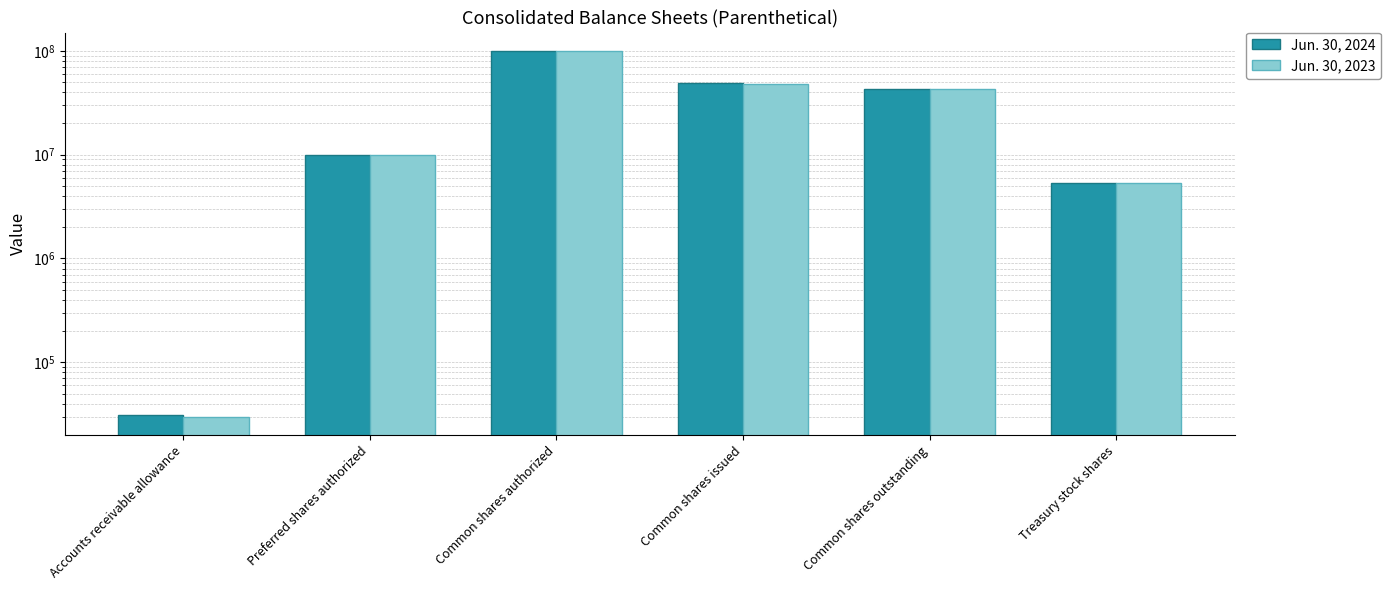

What is the difference between the maximum and minimum values in the Jun. 30, 2023 series?

99969969